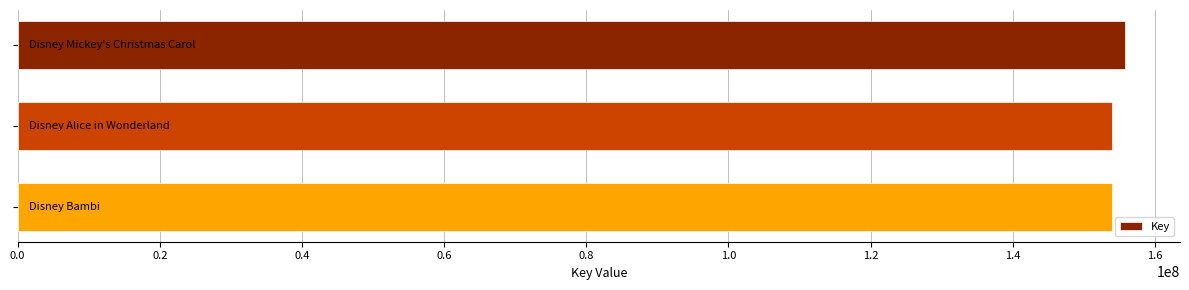

How many values are below 153934561?

1